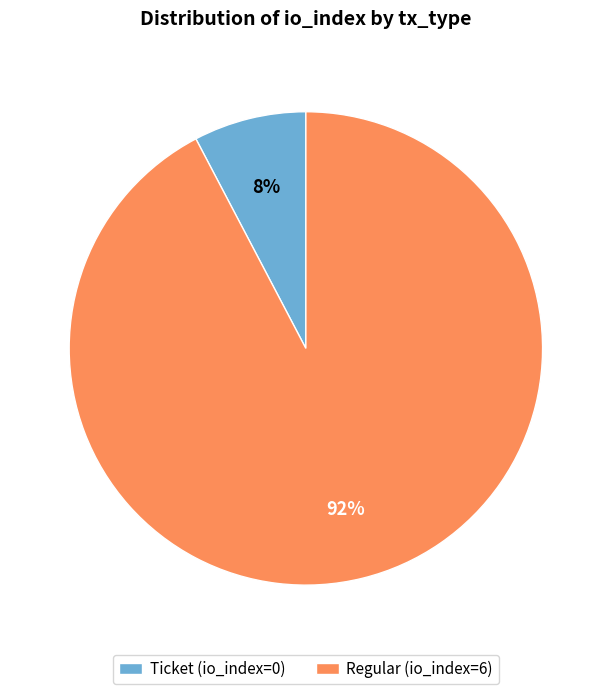

The Regular (io_index=6) slice represents 99% of the pie. True or false?

False